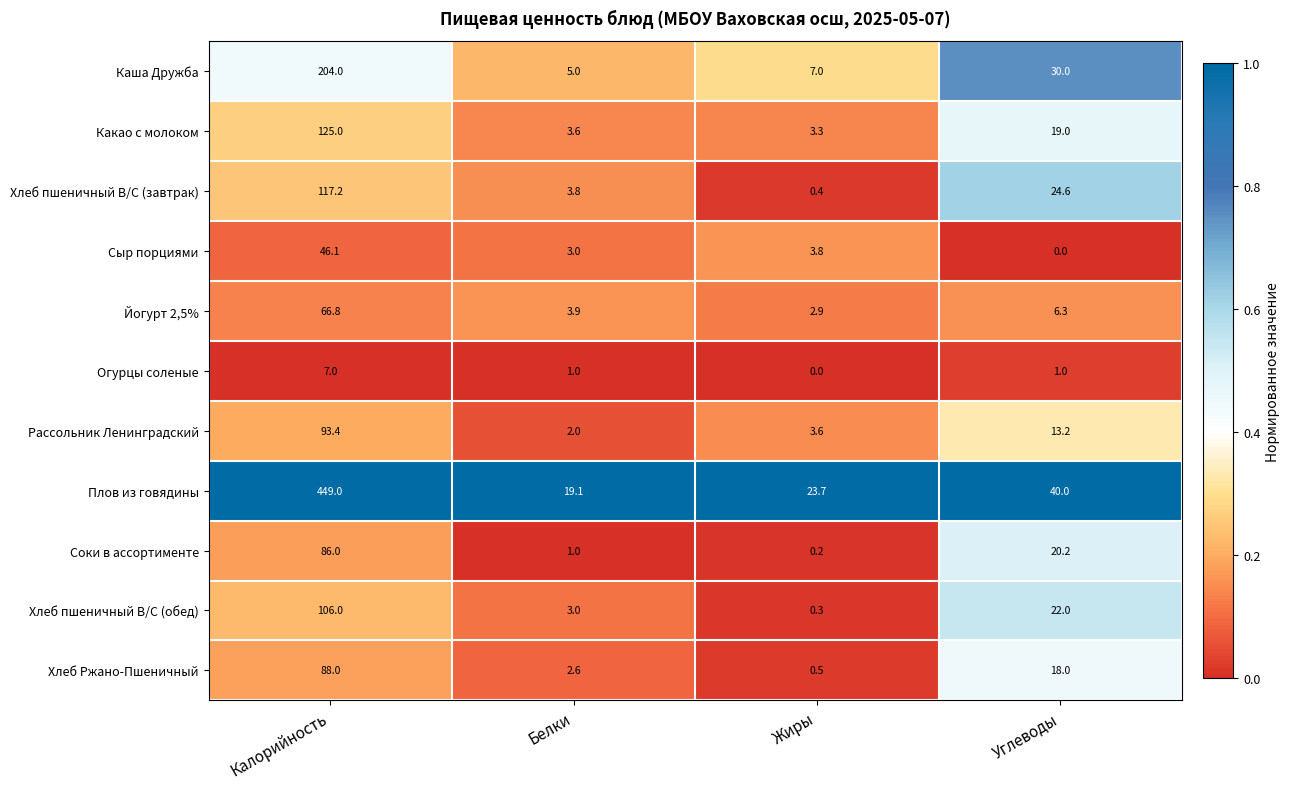

What value does the Рассольник Ленинградский series have at Калорийность?

93.4